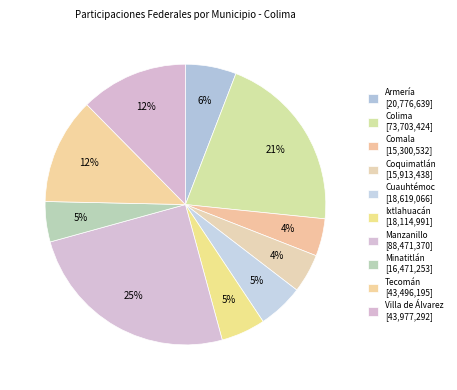

Rank the categories by value from highest to lowest.

Manzanillo, Colima, Villa de Álvarez, Tecomán, Armería, Cuauhtémoc, Ixtlahuacán, Minatitlán, Coquimatlán, Comala